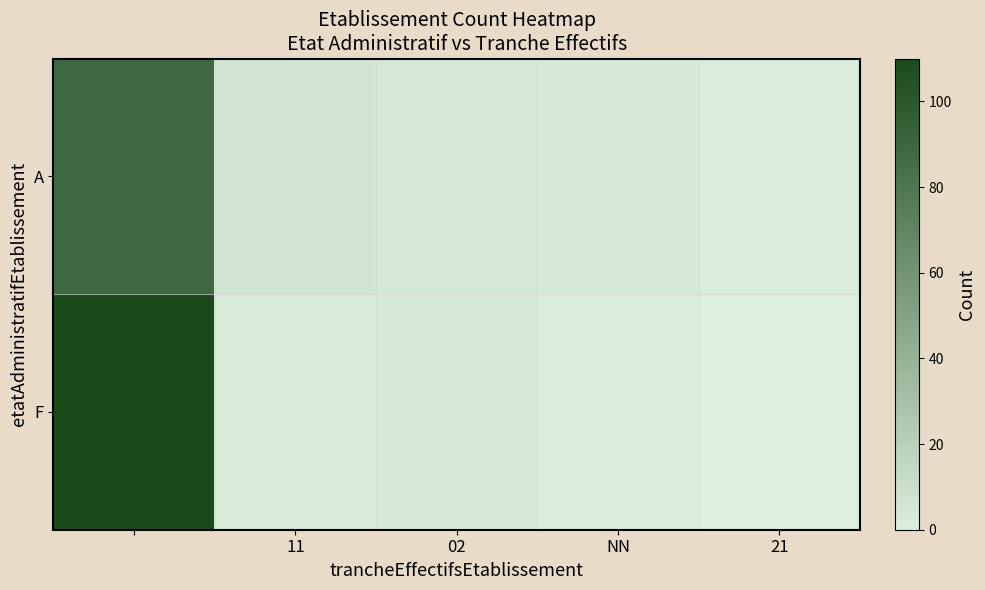

List the series in order of their overall mean, lowest first.

A, F